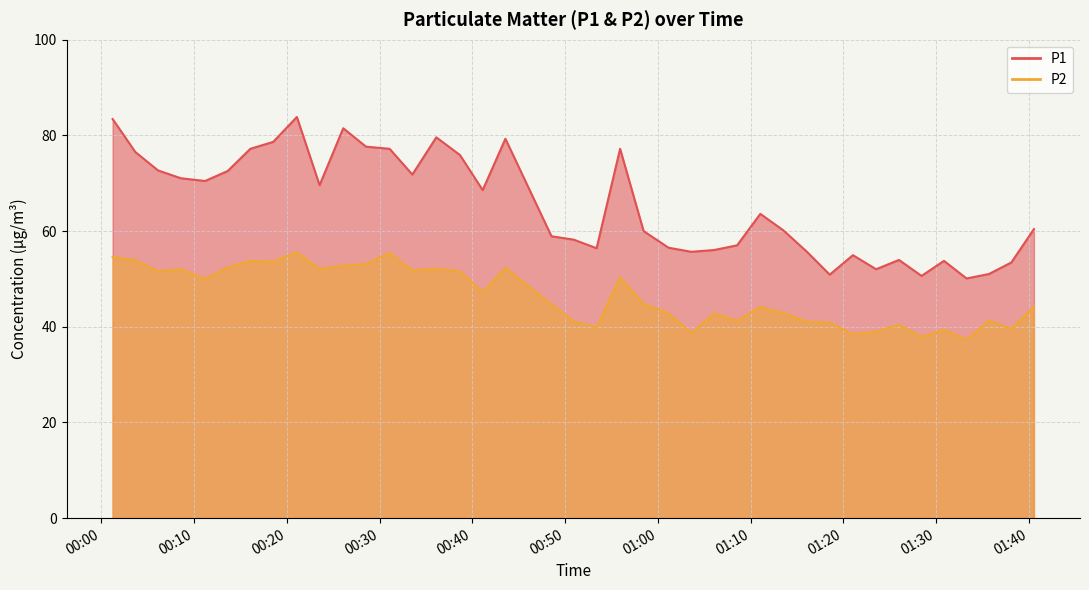

True or false: P1 and P2 intersect in this chart.

False